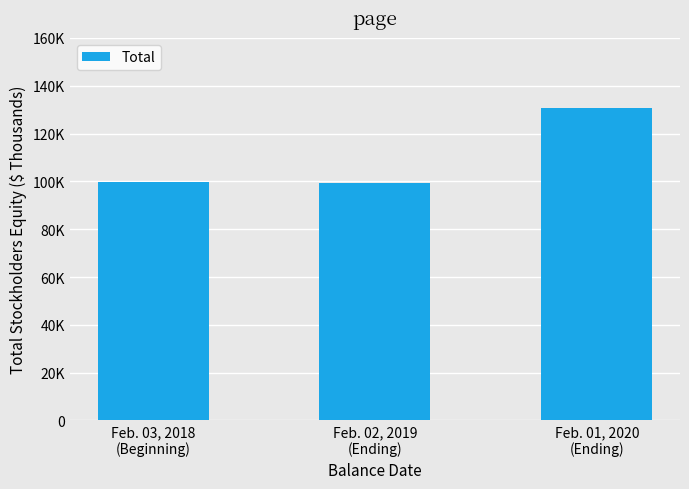

Reading left to right, list all the values displayed in this chart.

Feb. 03, 2018
(Beginning)=99869	Feb. 02, 2019
(Ending)=99246	Feb. 01, 2020
(Ending)=130780